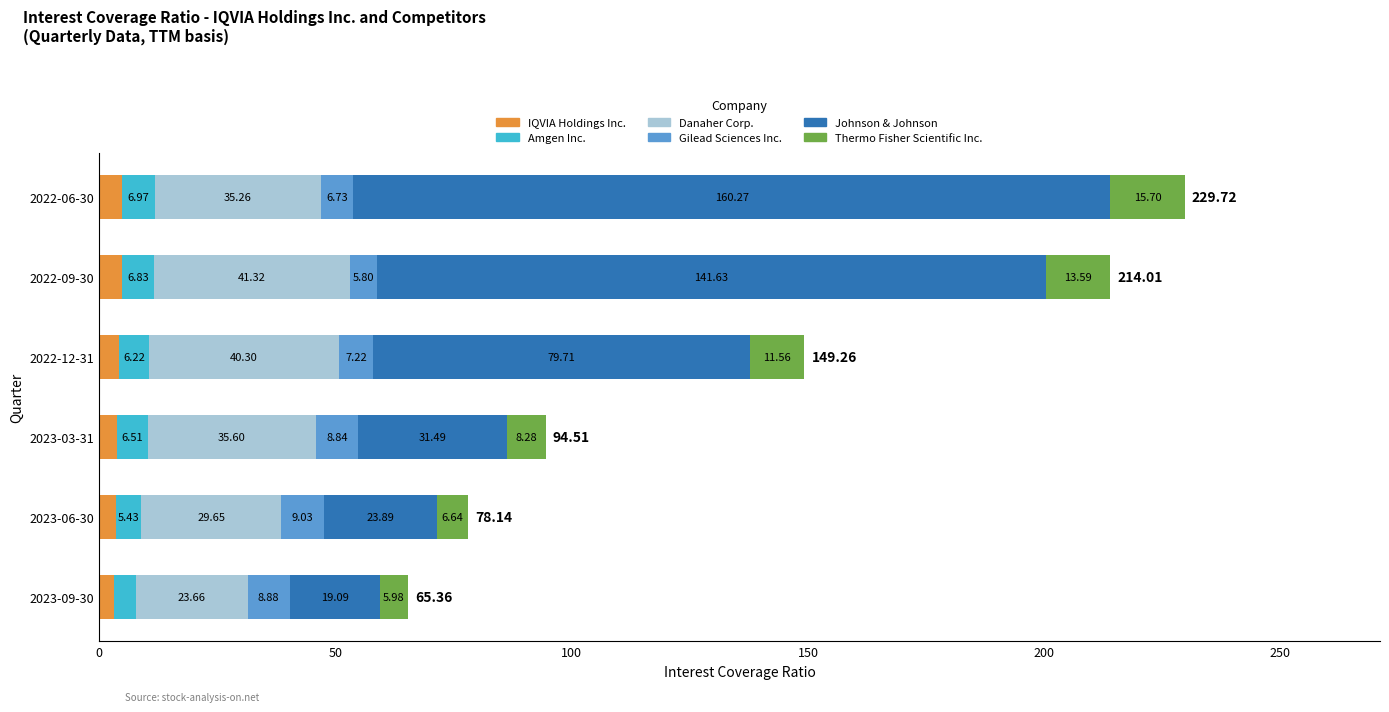

What is the average value of the IQVIA Holdings Inc. series?

4.1